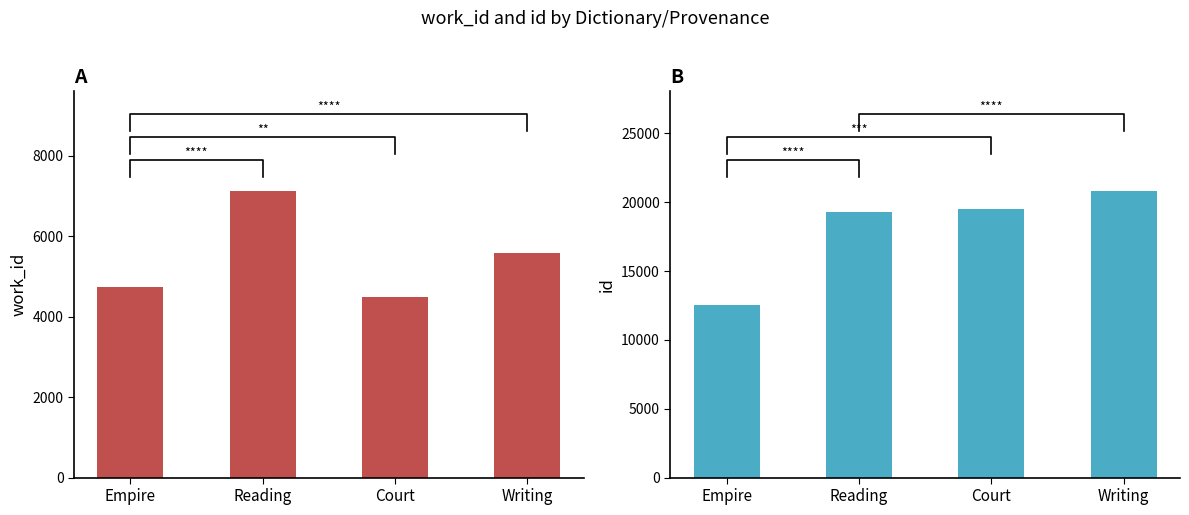

What is the highest value of the id series?

20779